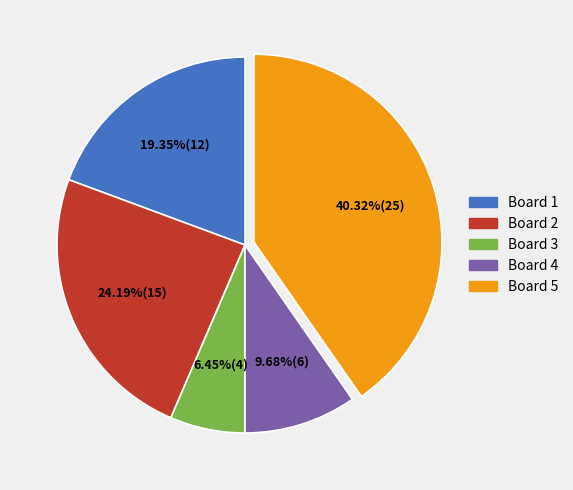

What is the ratio of the value at Board 5 to the value at Board 4?

4.2